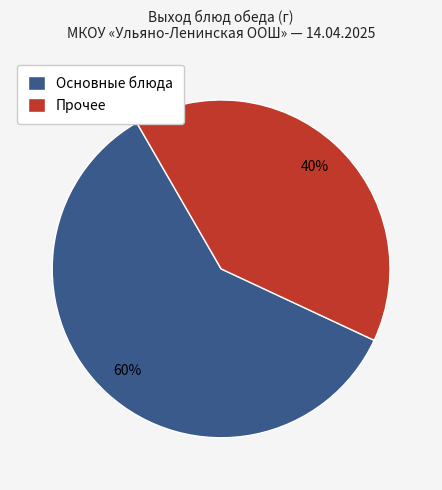

Rank the categories by value from highest to lowest.

Основные блюда, Прочее